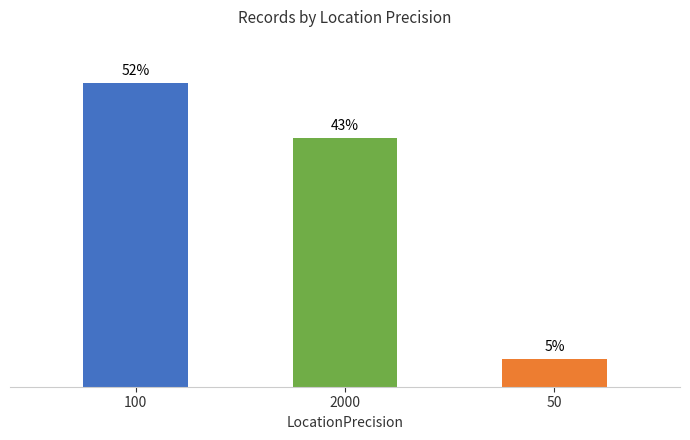

What is the label of the 3rd bar from the right?

100